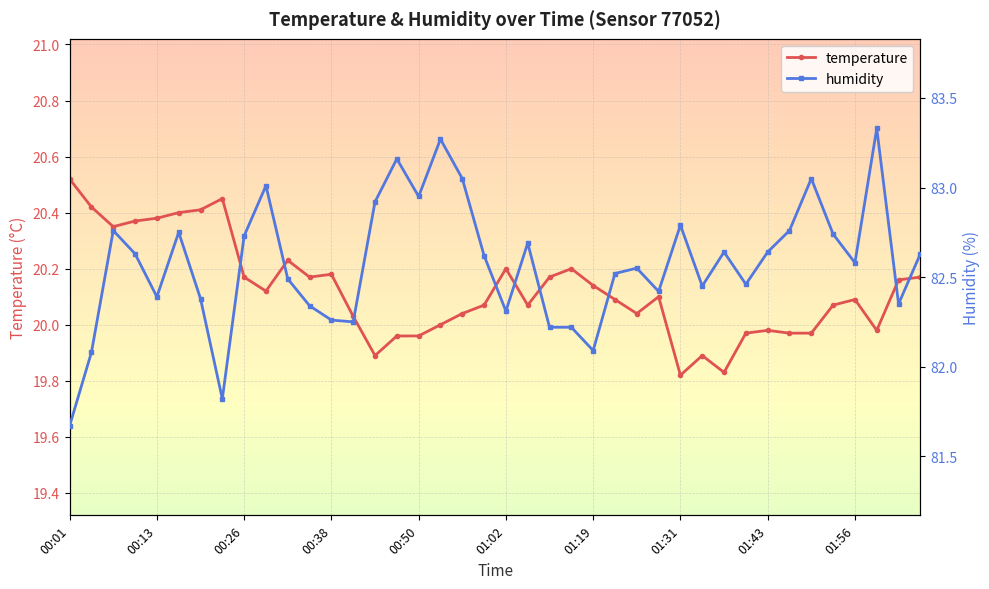

Reading left to right, transcribe all the data shown in this chart.

temperature: 20.5	20.4	20.4	20.4	20.4	20.4	20.4	20.4	20.2	20.1	20.2	20.2	20.2	20.0	19.9	20.0	20.0	20.0	20.0	20.1	20.2	20.1	20.2	20.2	20.1	20.1	20.0	20.1	19.8	19.9	19.8	20.0	20.0	20.0	20.0	20.1	20.1	20.0	20.2	20.2
humidity: 81.7	82.1	82.8	82.6	82.4	82.8	82.4	81.8	82.7	83.0	82.5	82.3	82.3	82.2	82.9	83.2	83.0	83.3	83.0	82.6	82.3	82.7	82.2	82.2	82.1	82.5	82.5	82.4	82.8	82.5	82.6	82.5	82.6	82.8	83.0	82.7	82.6	83.3	82.3	82.6